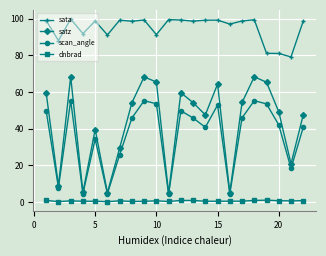

True or false: scan_angle and dnbrad cross at least once.

False